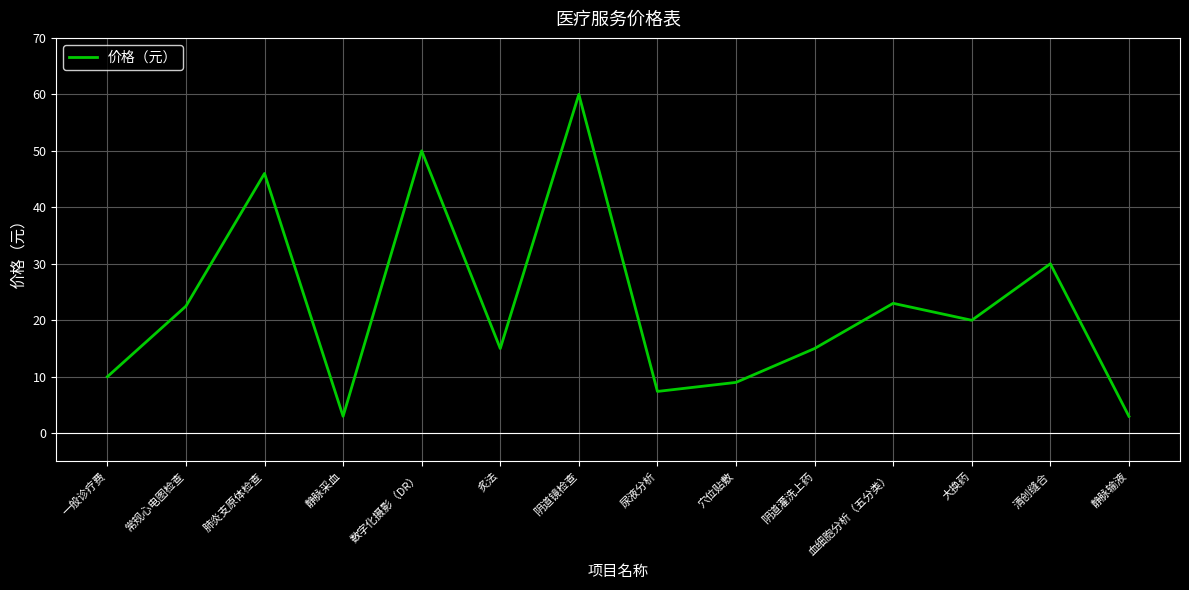

Which category has the highest value across all series?

阴道镜检查